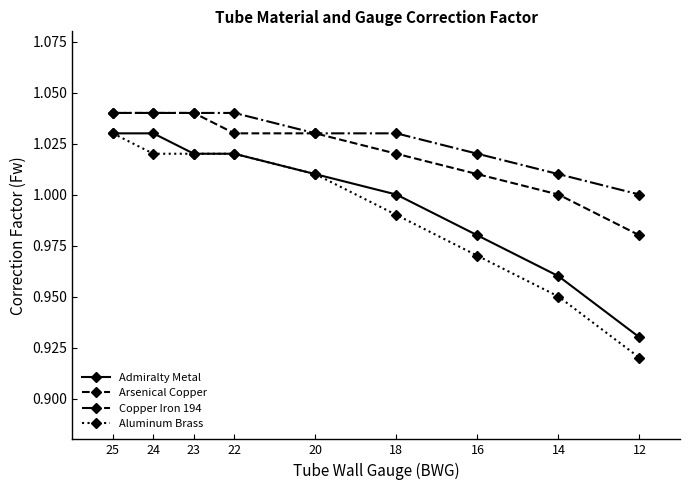

What is the sum of the Aluminum Brass values at 18 and 14?

1.9